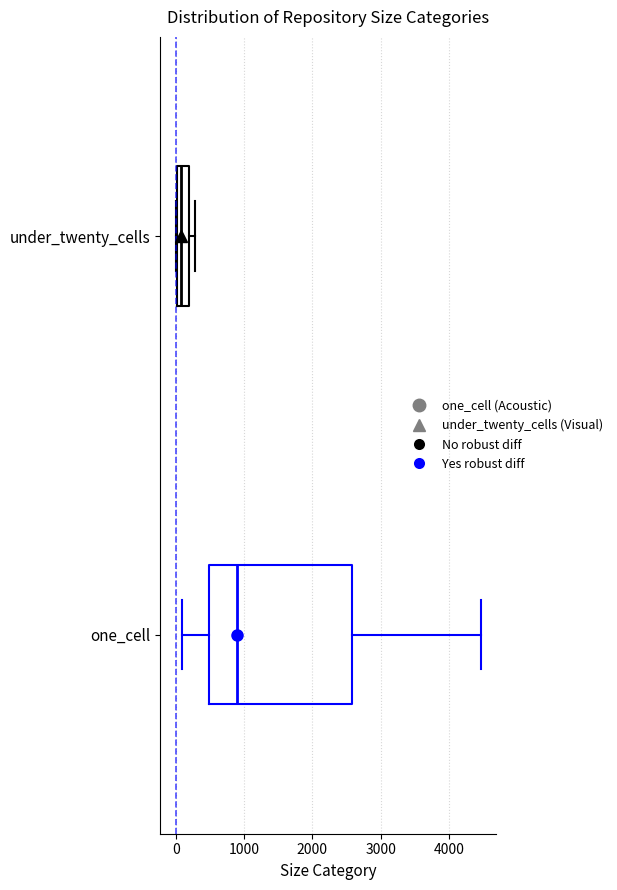

Reading bottom to top, transcribe this box plot: for each box, give where its median line is, the range the box spans, and where its two whiskers end, as read against the x-axis. The values are not printed on the chart, so give them approximately, as read against the axis.

one_cell: median 900, box 500 to 2600, whiskers 100 to 4500
under_twenty_cells: median 100, box 0 to 200, whiskers 0 to 300